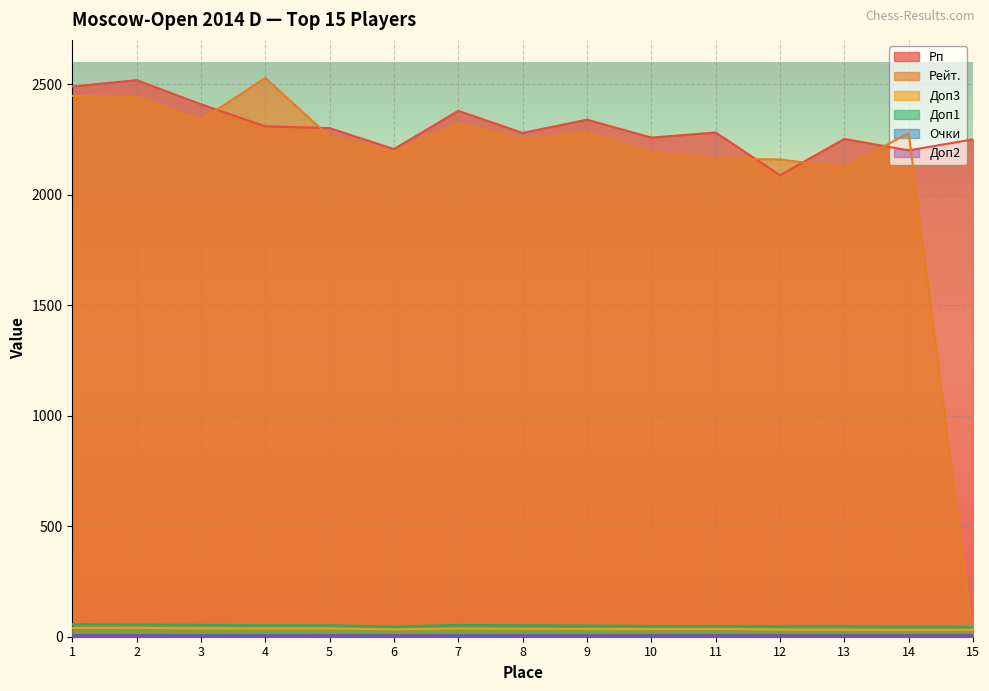

How many series are shown in this chart?

6